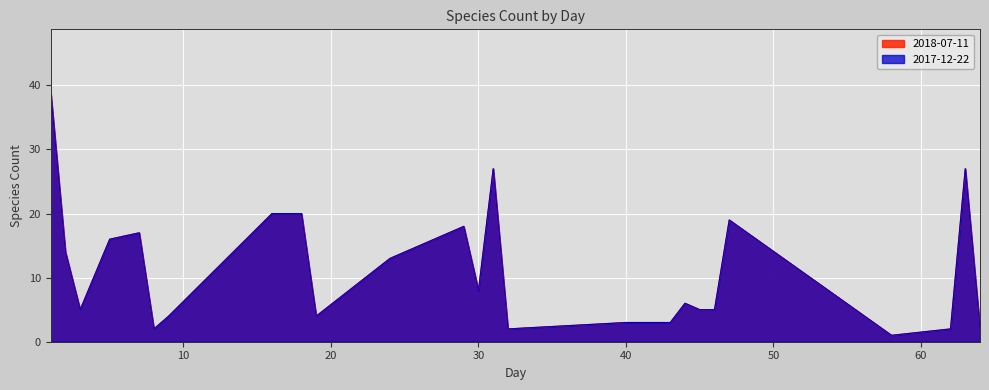

Reading left to right, transcribe all the data shown in this chart.

2018-07-11: 39	14	5	16	17	2	4	20	20	4	13	18	8	27	2	3	3	6	5	5	19	1	2	27	2
2017-12-22: 39	14	5	16	17	2	4	20	20	4	13	18	8	27	2	3	3	6	5	5	19	1	2	27	2